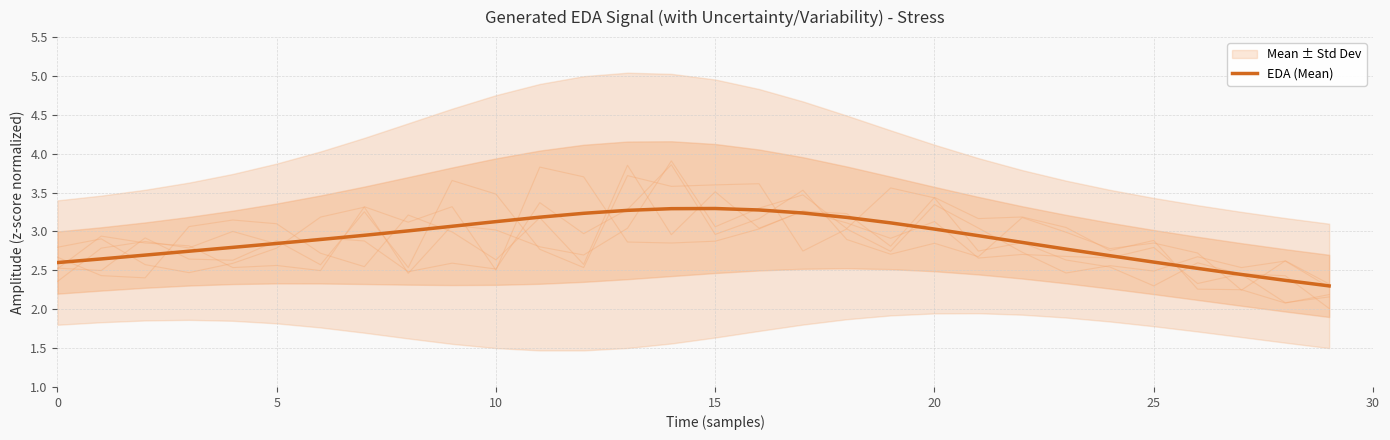

What is the maximum value shown in the chart?

3.3